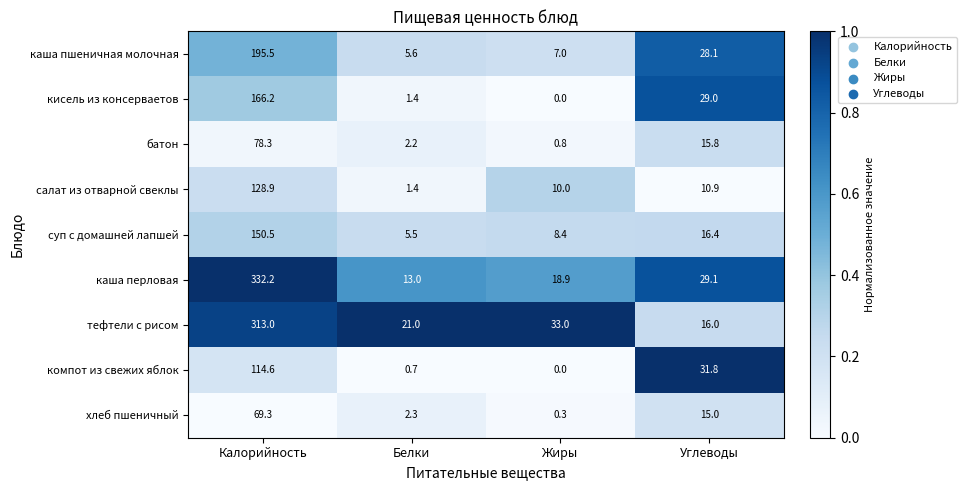

Which series has the largest total across all categories?

каша перловая